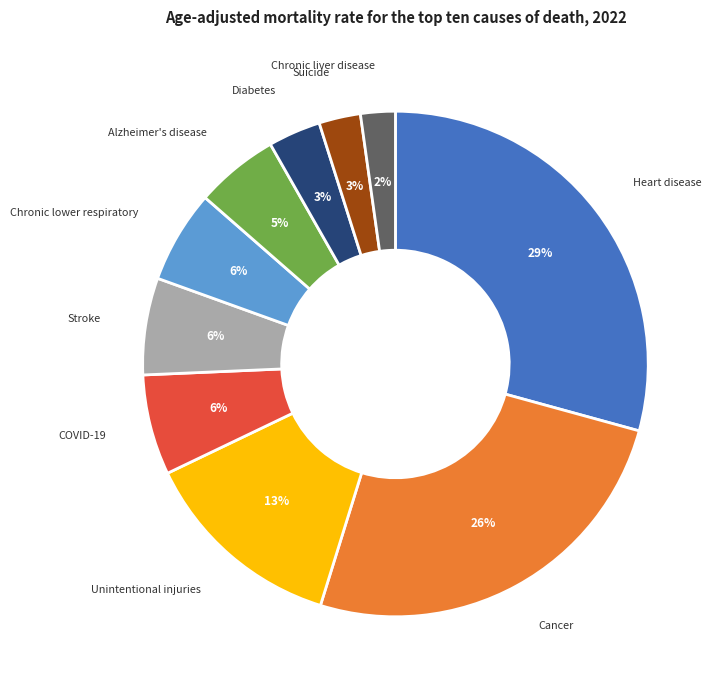

What is the largest slice in the pie chart?

Heart disease